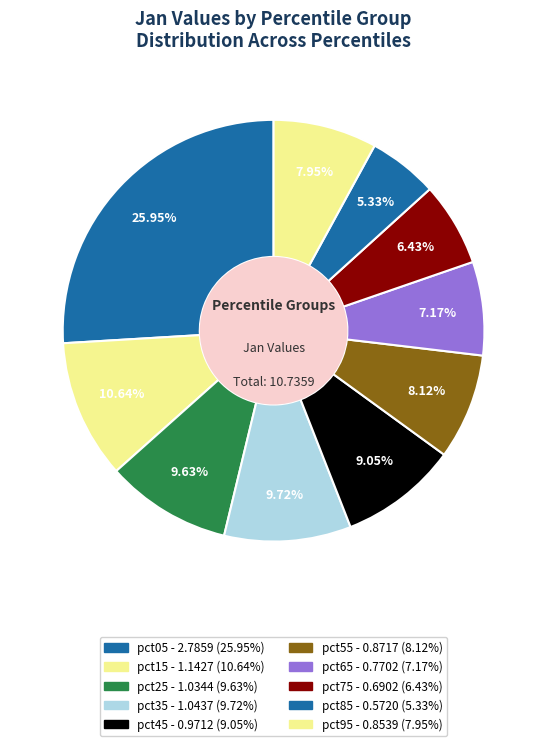

How much of the chart is everything except pct75?

93.6%